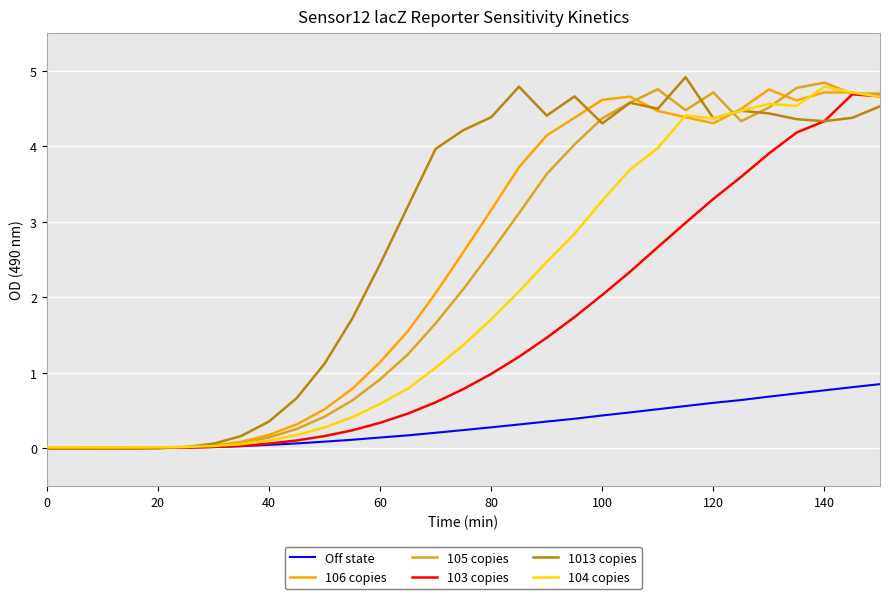

Which series has the largest total across all categories?

1013 copies